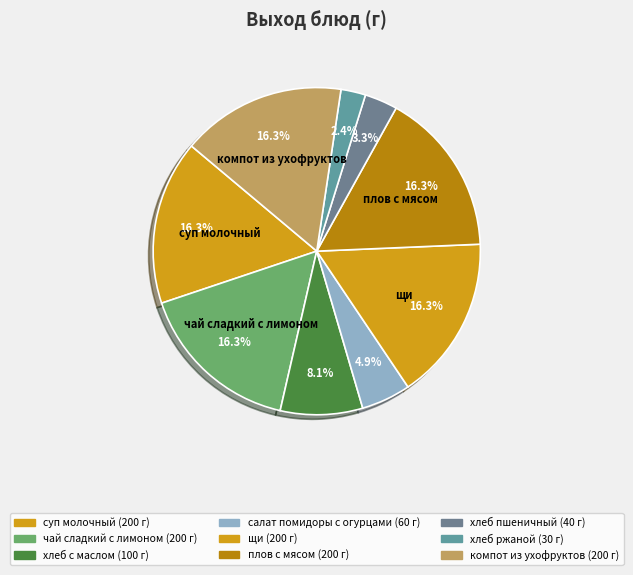

To the nearest percent, what portion does щи represent?

16%